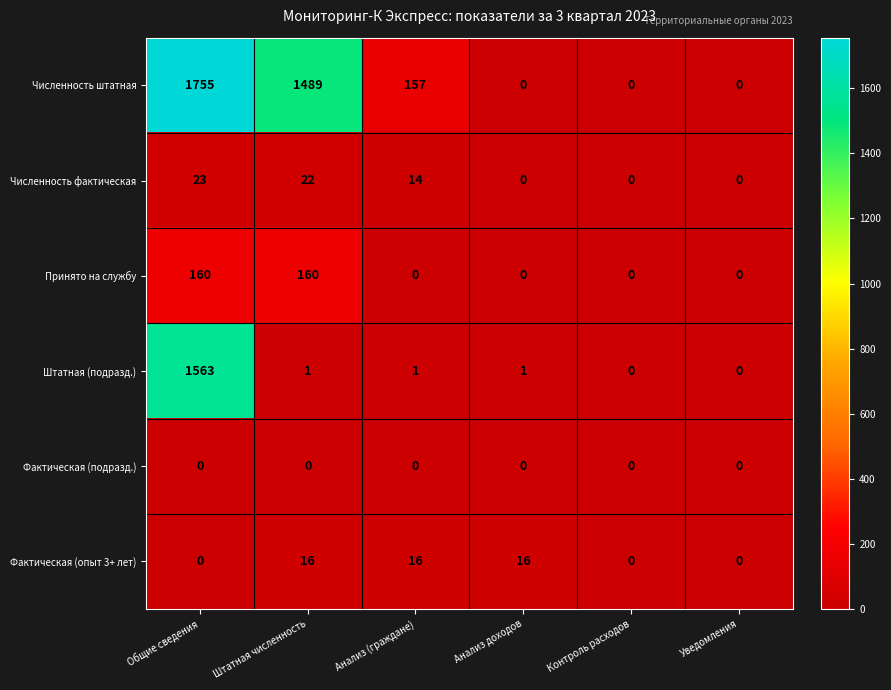

Which series changed the most between Штатная численность and Анализ доходов?

Численность штатная